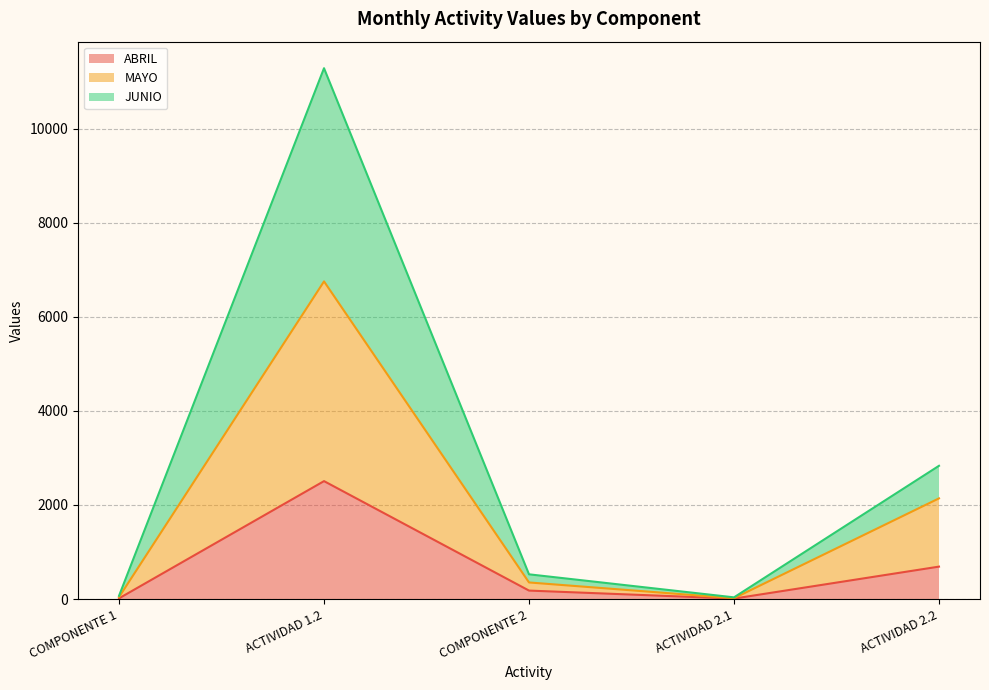

What value does the MAYO series have at ACTIVIDAD 1.2, to the nearest 10?

6760